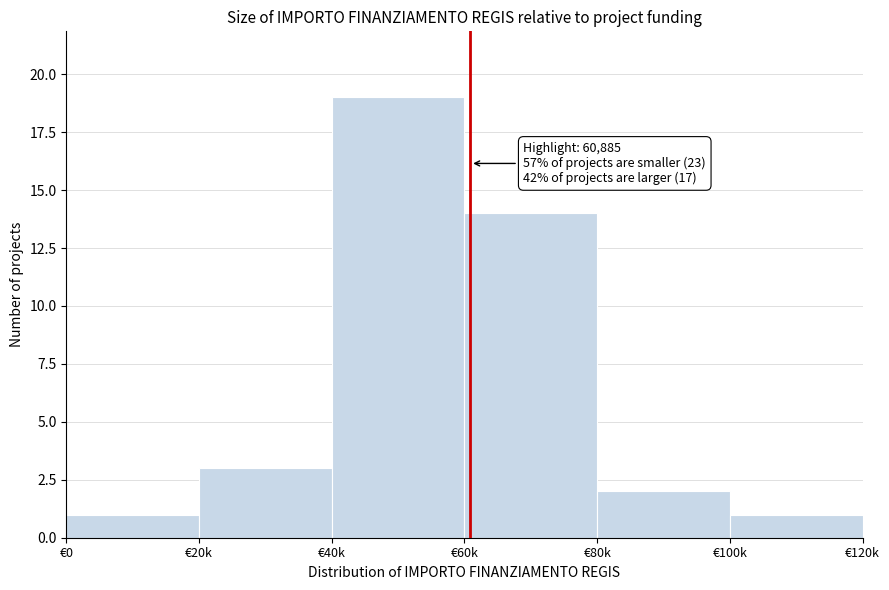

Reading right to left, extract all data points from this chart.

€100k=1	€80k=2	€60k=14	€40k=19	€20k=3	€0=1